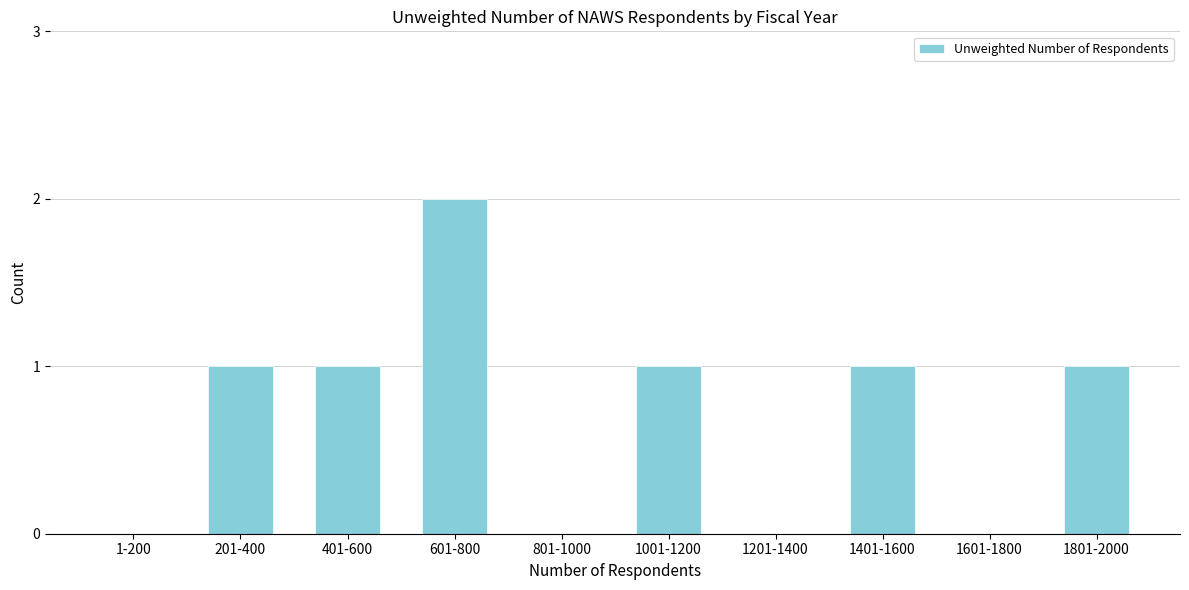

Reading left to right, extract all data points from this chart.

1-200=0	201-400=1	401-600=1	601-800=2	801-1000=0	1001-1200=1	1201-1400=0	1401-1600=1	1601-1800=0	1801-2000=1